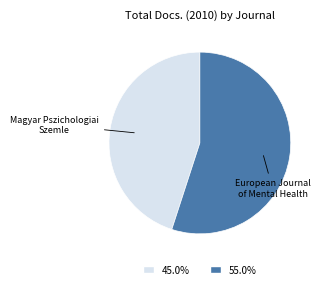

Is there a majority slice in this chart?

Yes